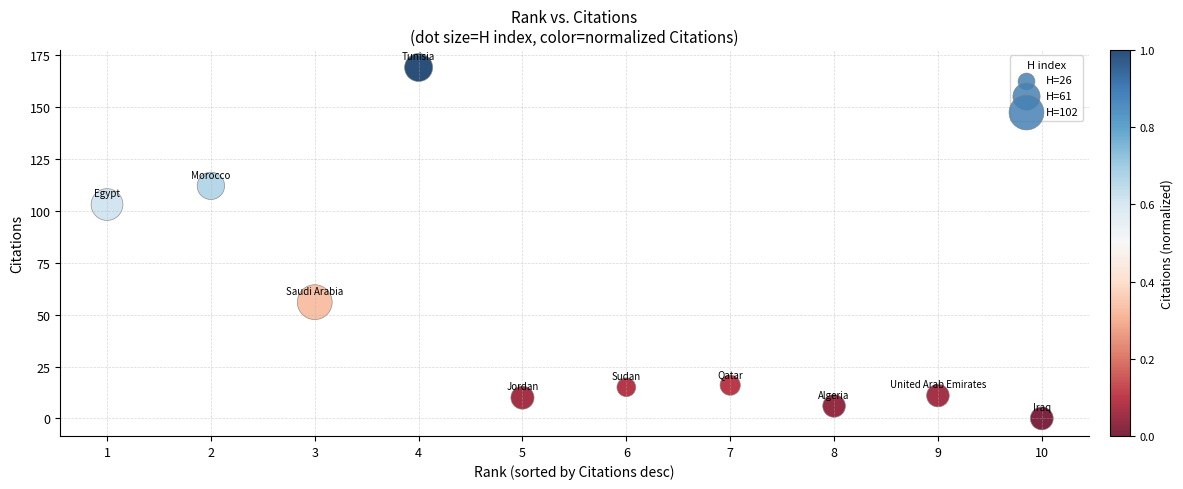

What is the average Y value?

50